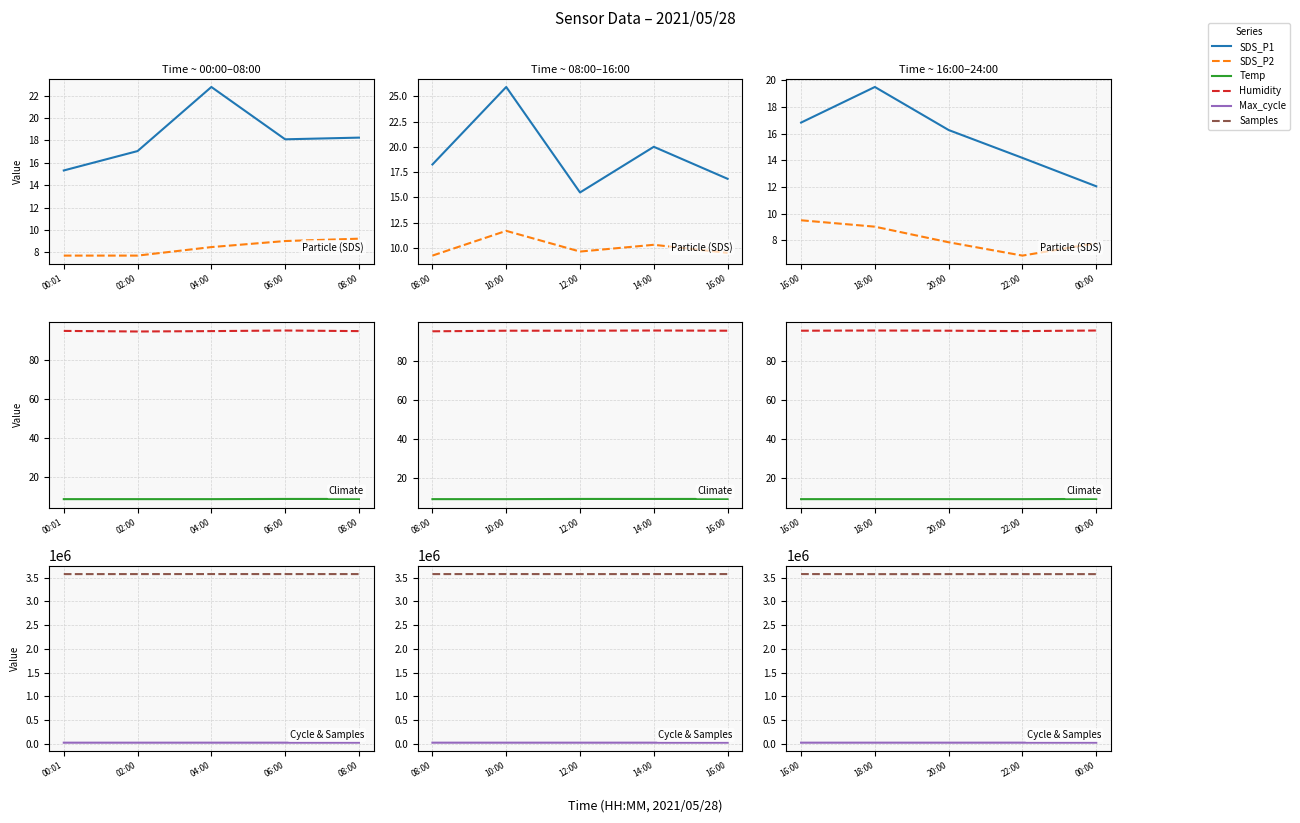

How many lines are shown in the chart?

6